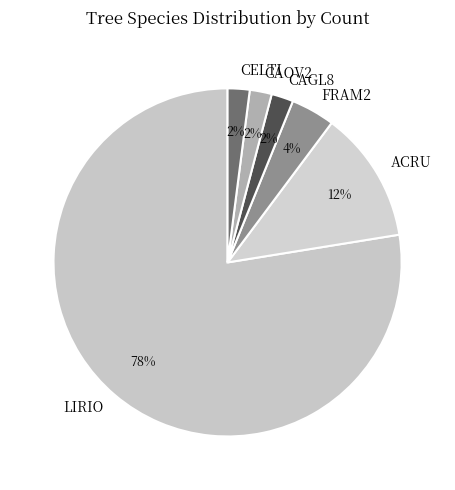

Is it true that CAOV2 is 7% of the pie?

False